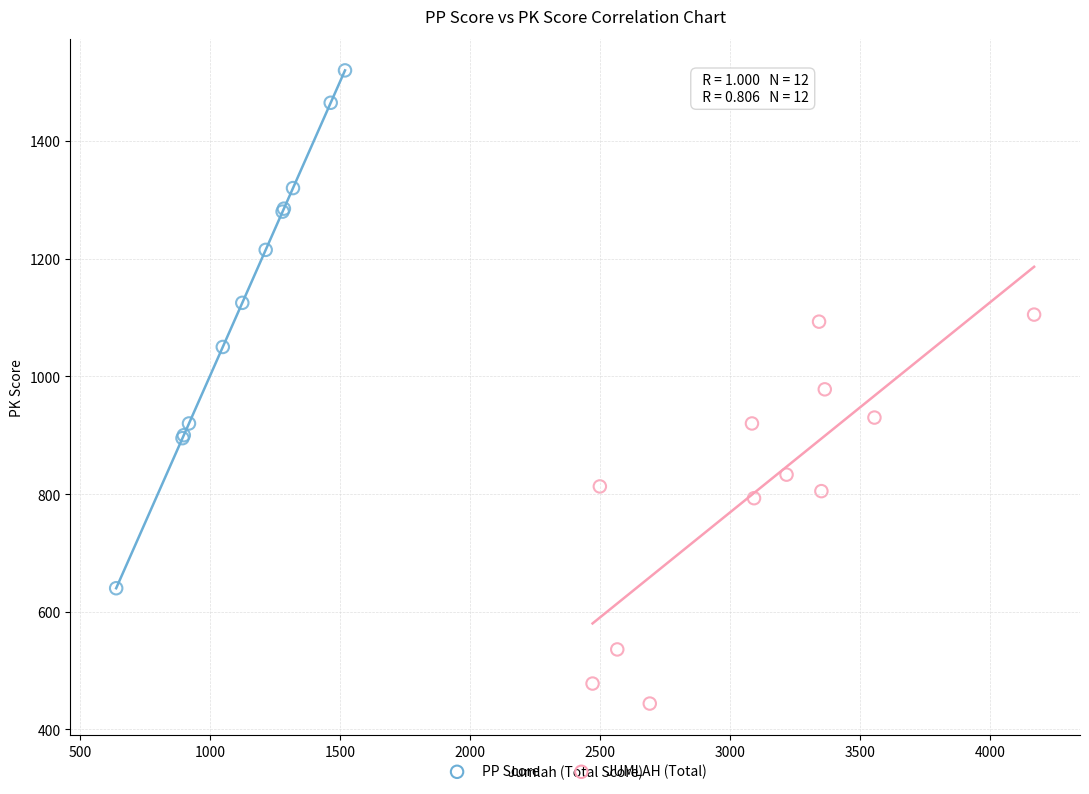

Which series has the largest Y range (max minus min)?

PP Score